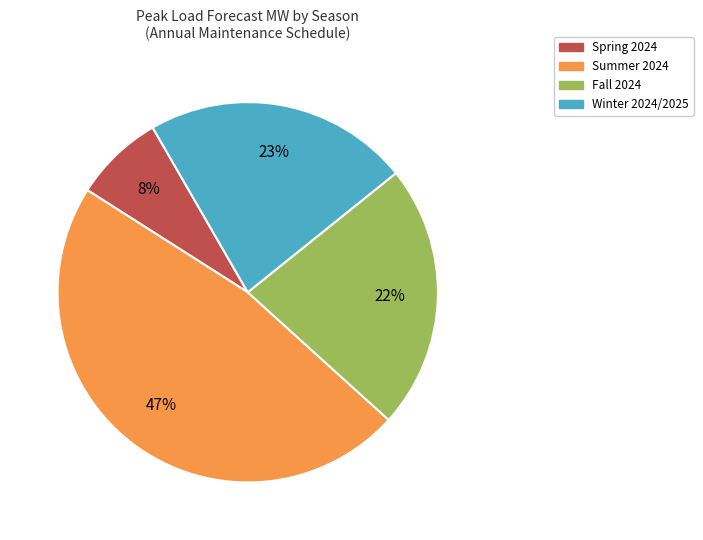

Is there a majority slice in this chart?

No